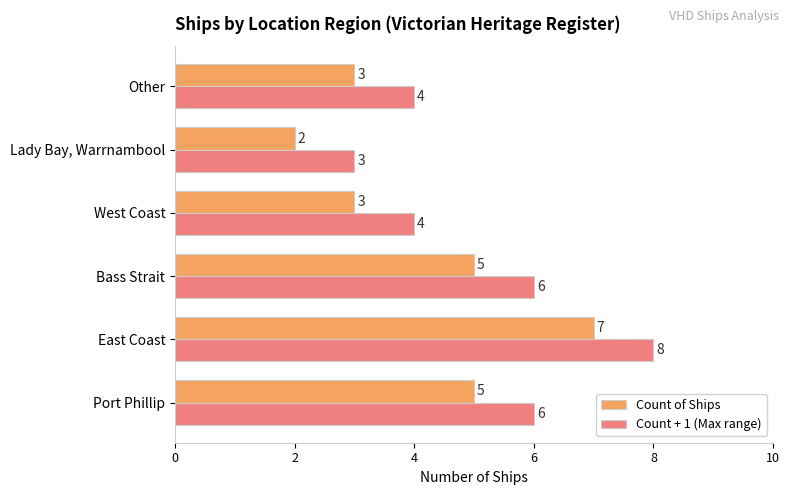

What is the highest value of the Count + 1 (Max range) series?

8